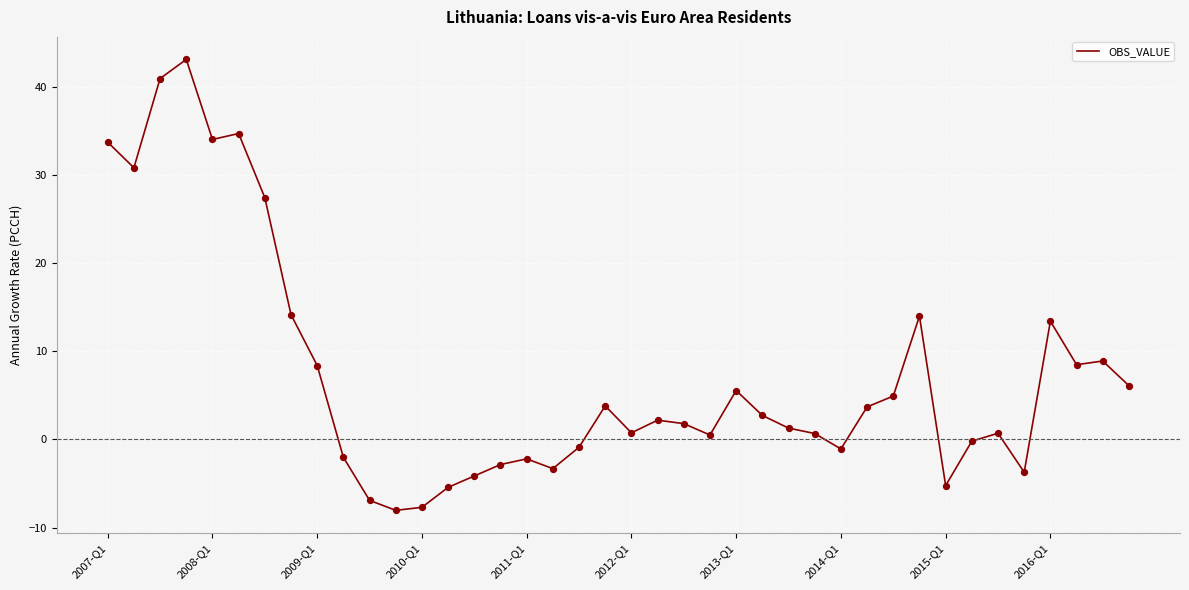

What is the greatest value displayed?

43.1